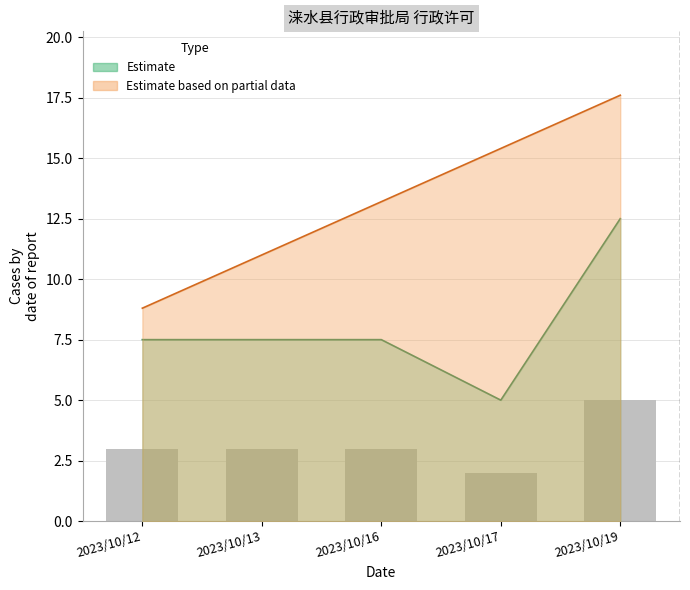

Count the number of categories in the chart.

5